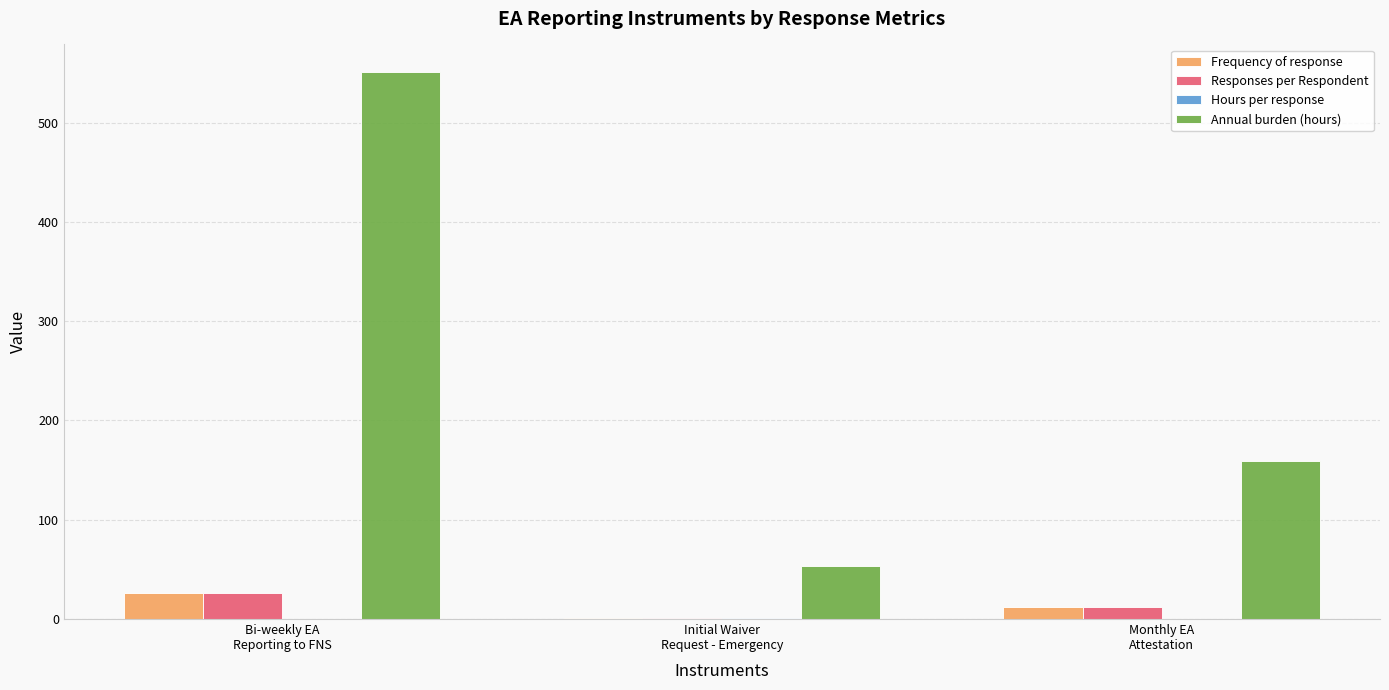

What is the sum of all Annual burden (hours) values?

763.2